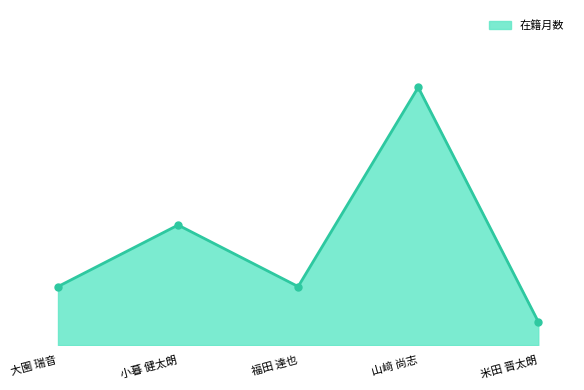

Which label corresponds to the largest value in the chart?

山﨑 尚志